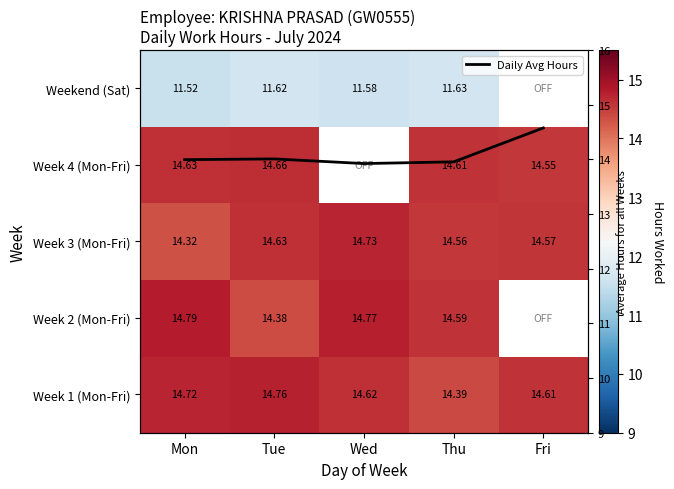

List the labels in order of Weekend (Sat) value, smallest first.

Mon, Wed, Tue, Thu, Fri